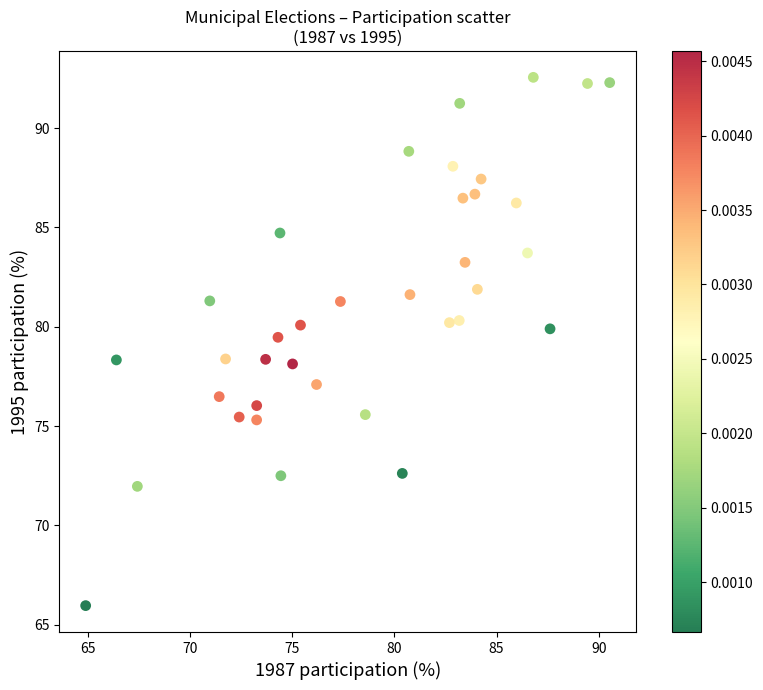

What is the range of Y values (max minus min)?

26.6